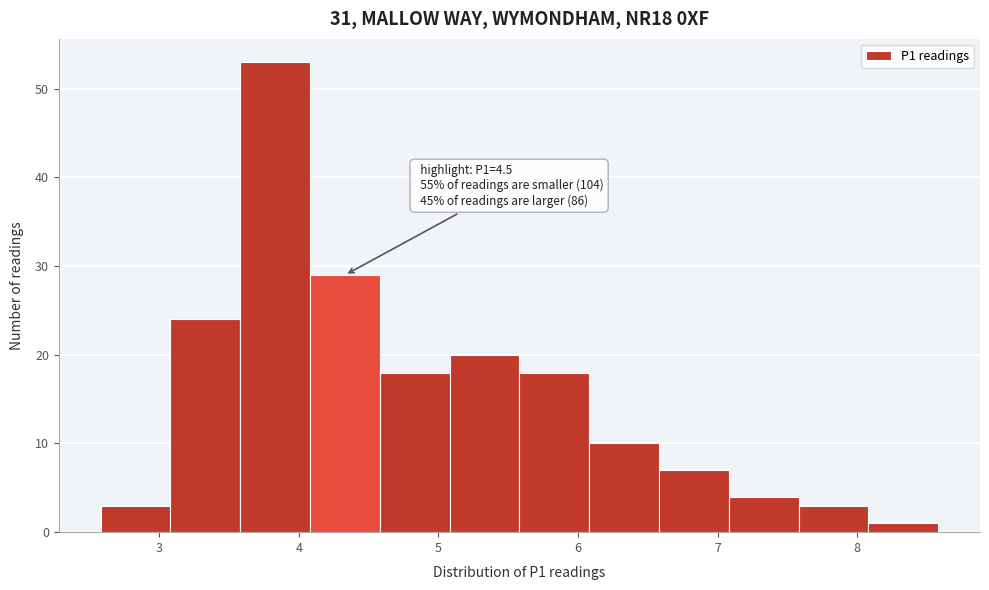

Over which range of the x-axis is the bar tallest?

3.58 to 4.08